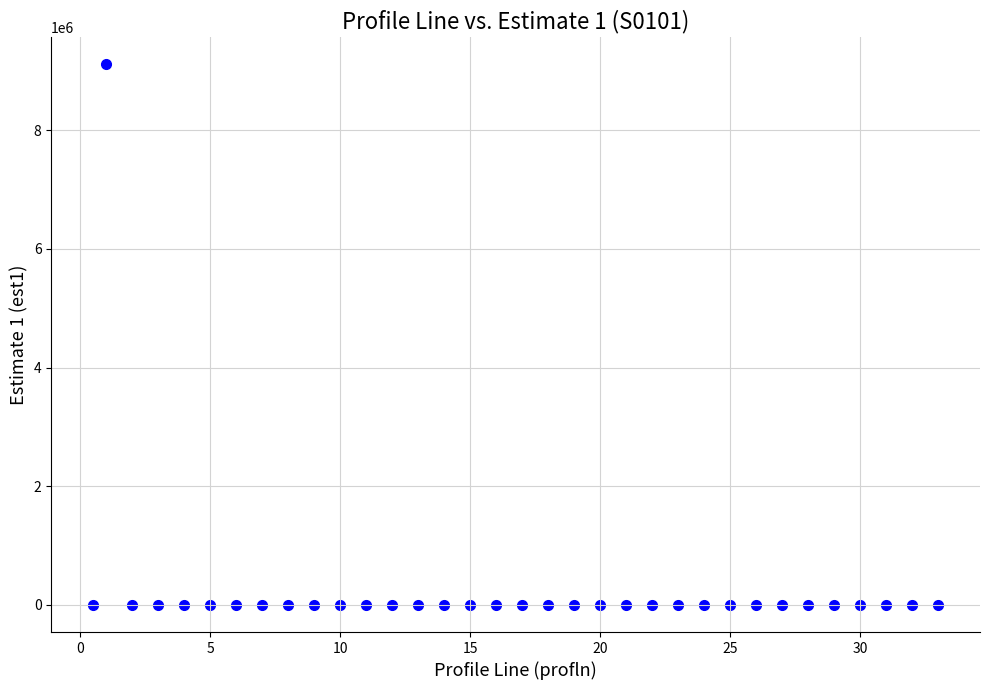

What is the range of Y values (max minus min)?

9111622.0